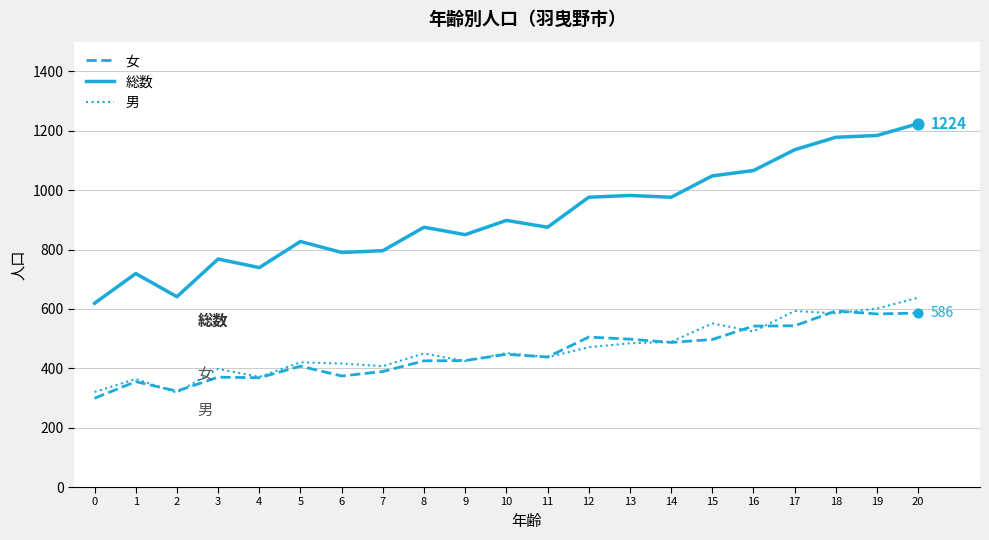

At which category is the sum across all series the highest?

20